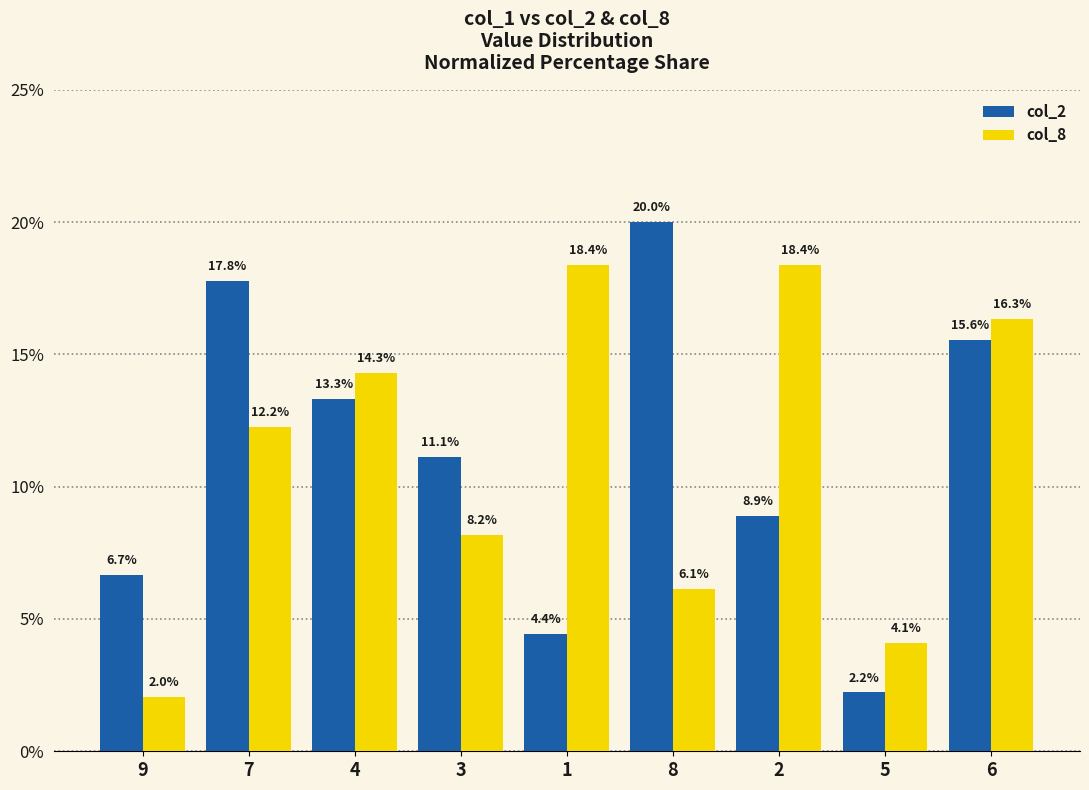

Where is col_8 nearest to the value 10?

3